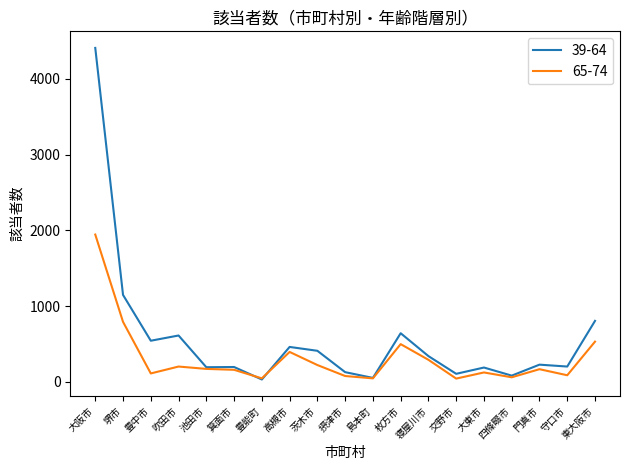

True or false: 39-64 has more than 1 interior local peaks.

True